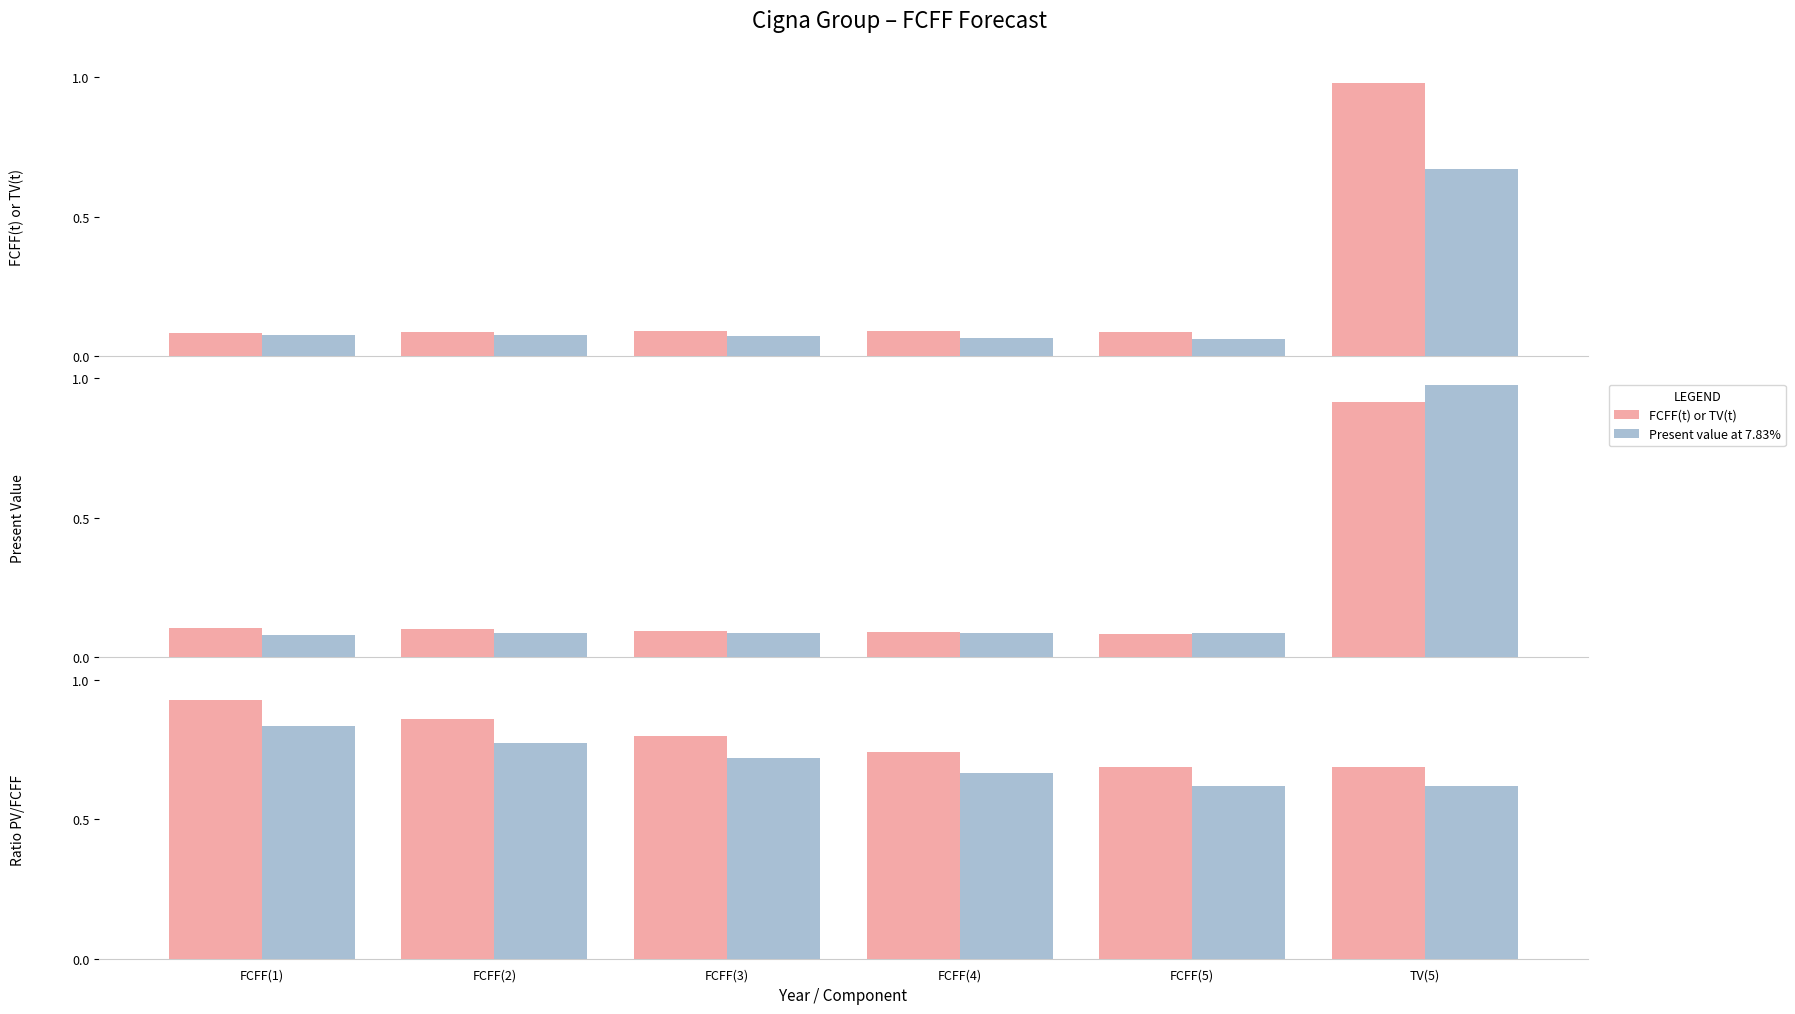

What is the difference between the maximum and minimum values in the Present value at 7.83% series?

0.2